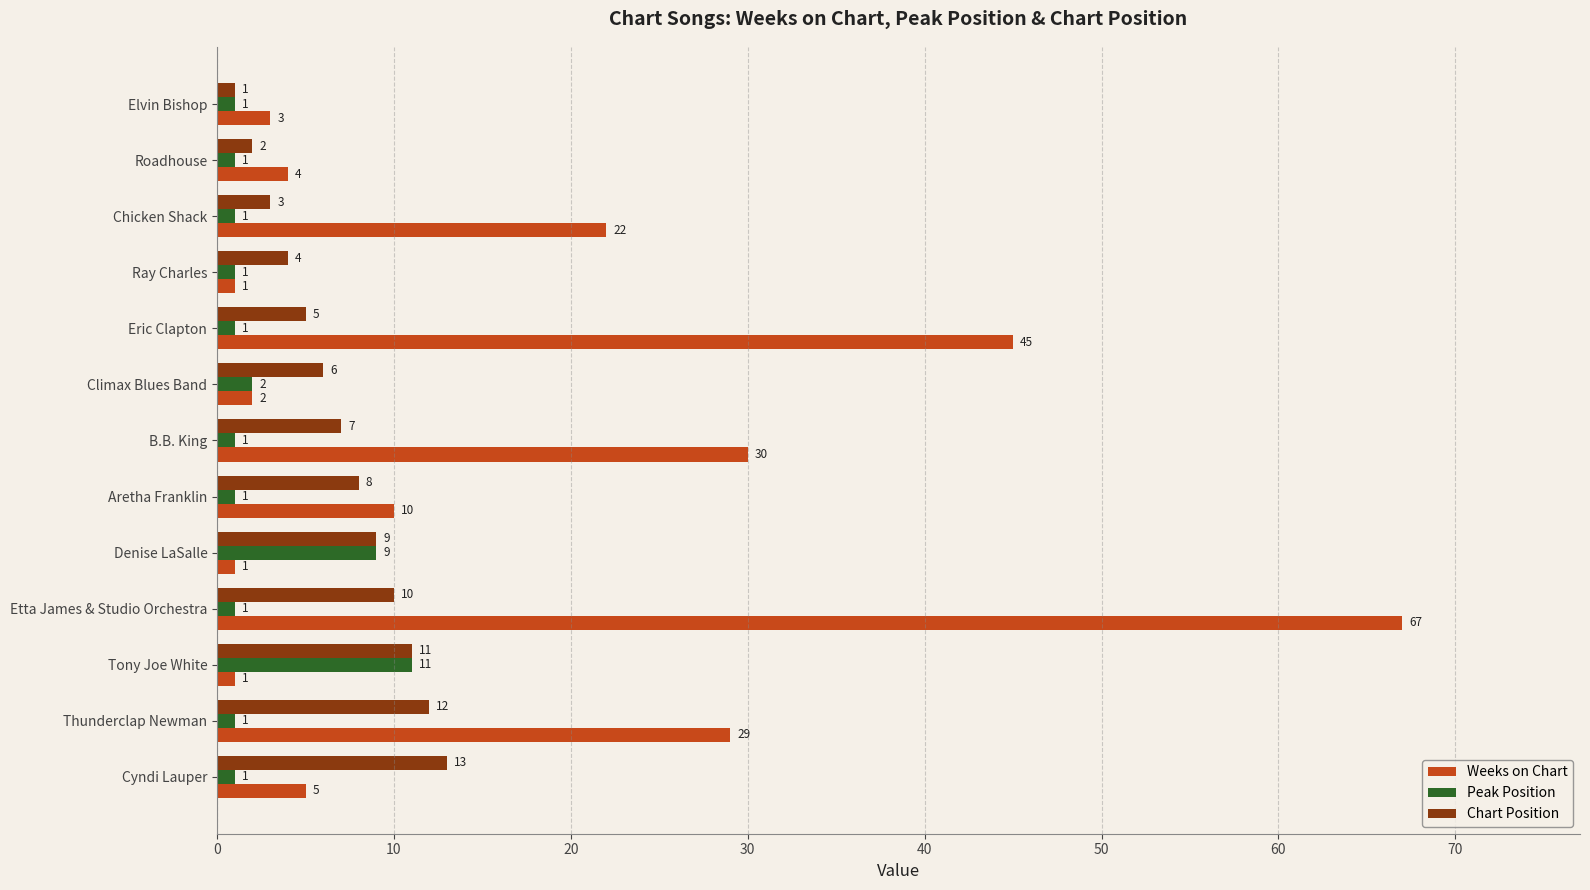

What are all the series names shown in the legend?

Weeks on Chart, Peak Position, Chart Position